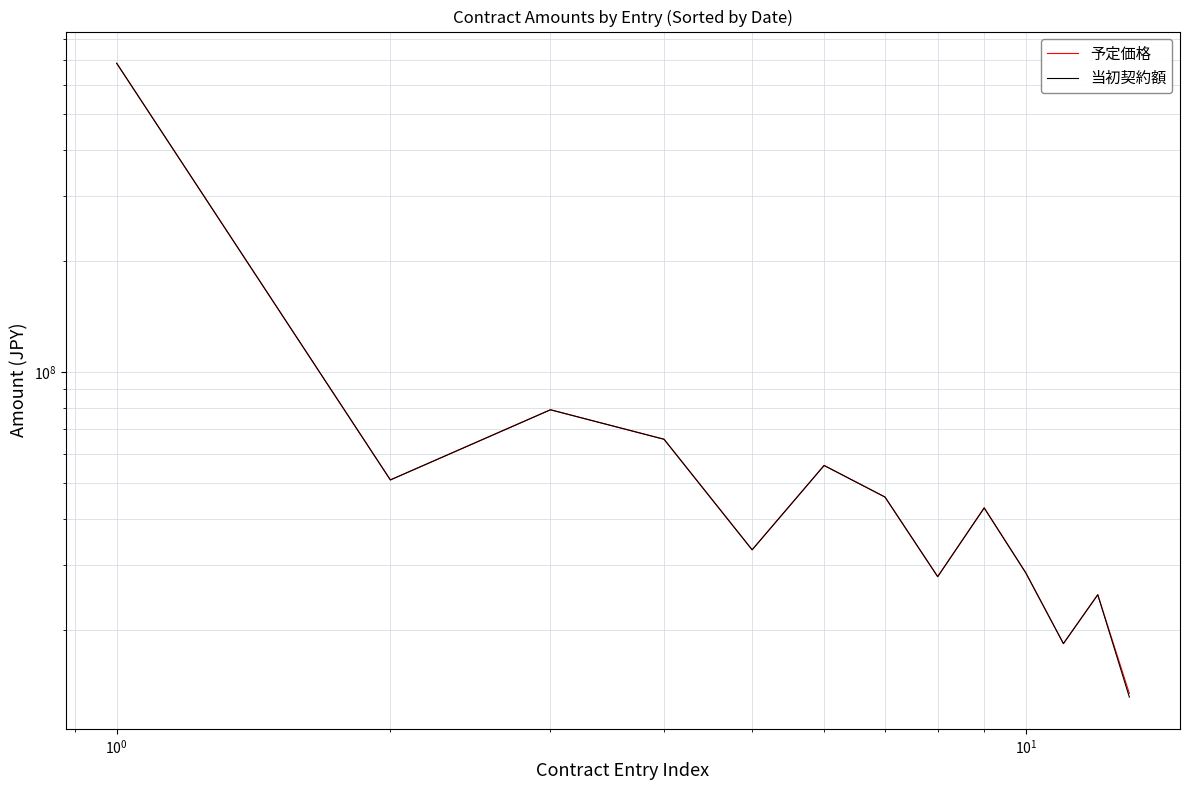

Does the chart have visible grid lines?

Yes